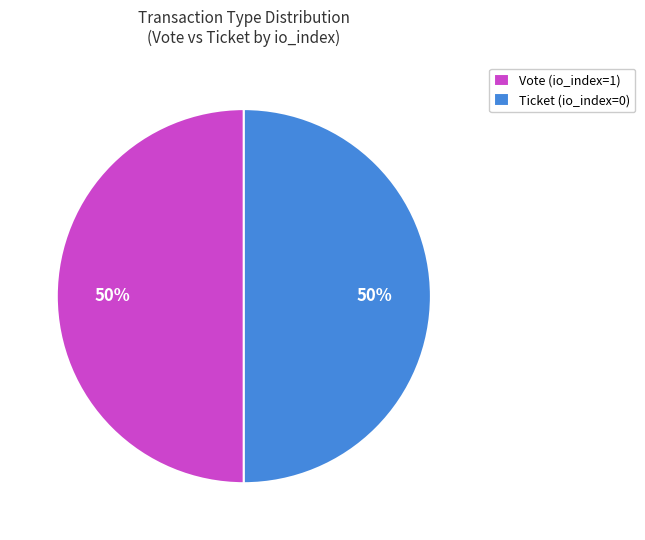

True or false: Ticket (io_index=0) accounts for 64% of the total.

False